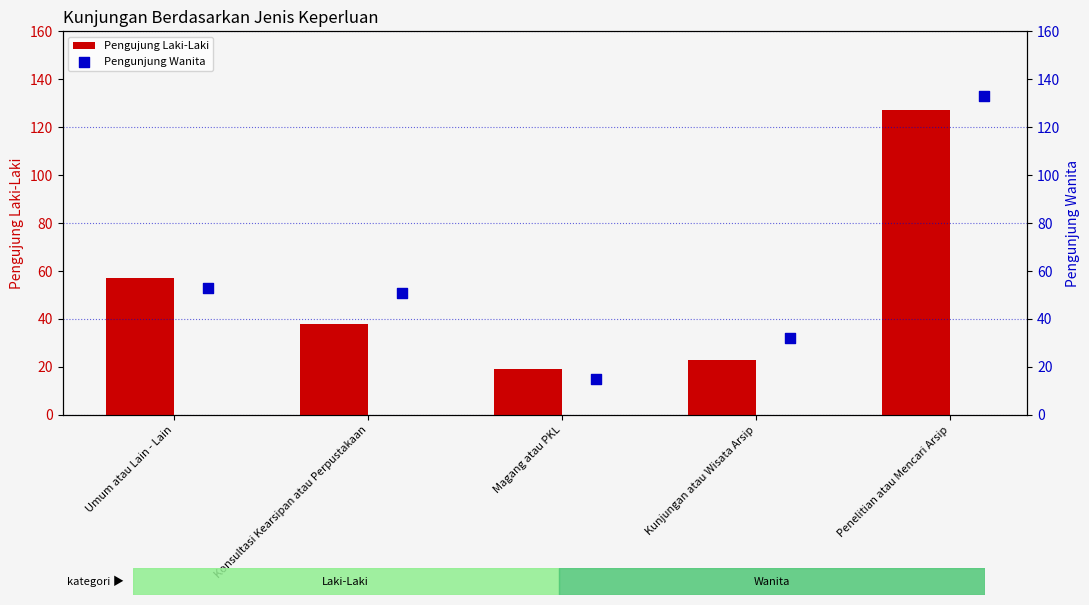

Which series reaches the minimum Y coordinate?

Pengunjung Wanita